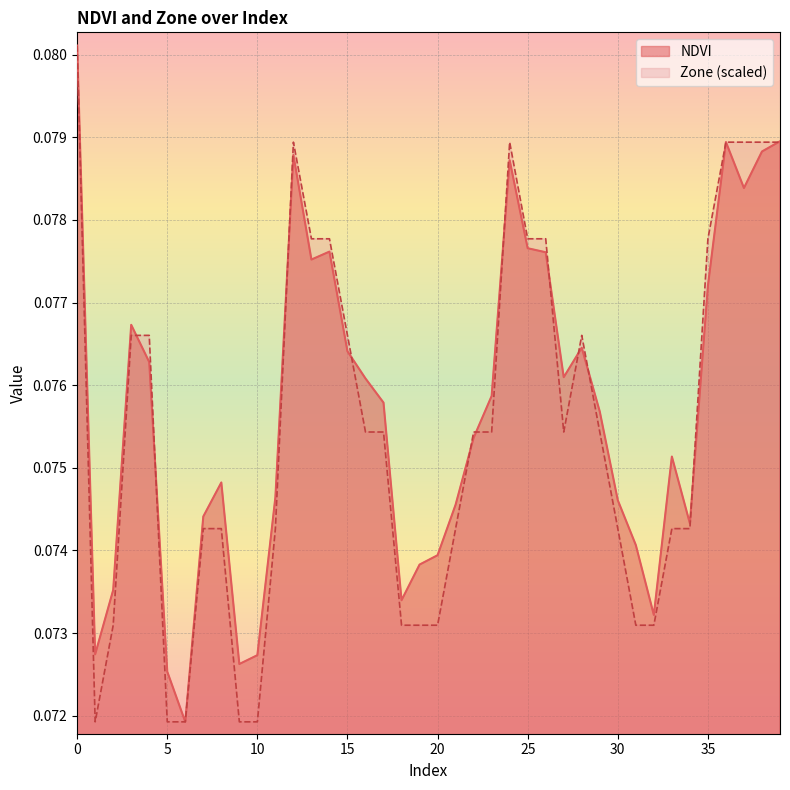

What is the value of the Zone point at the 20th from the left?

0.1